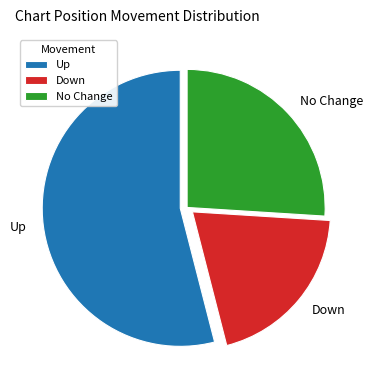

How many slices are in this pie chart?

3